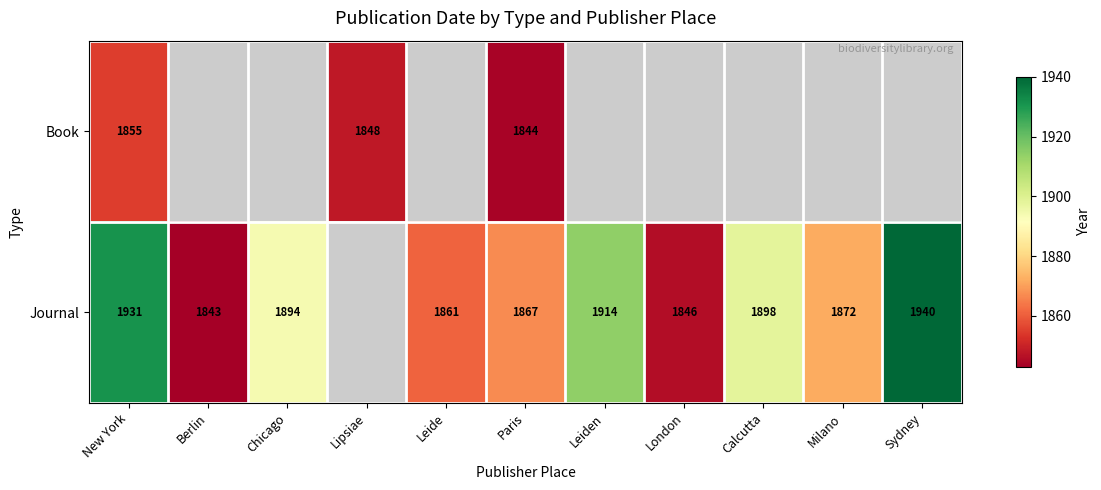

Is it true that Journal equals 1931 at New York?

True